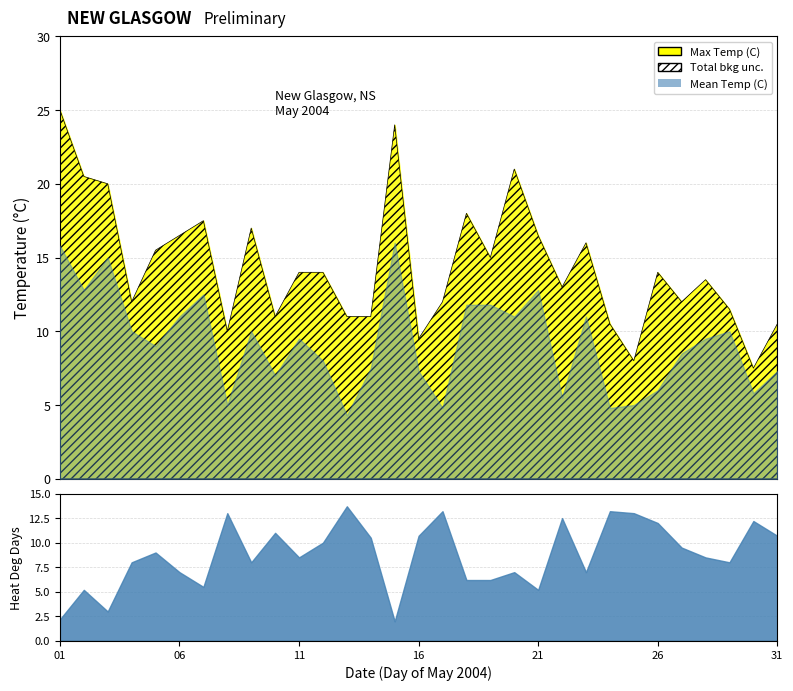

Is it true that Mean Temp (C) equals 5.0 at 2004-05-08?

True